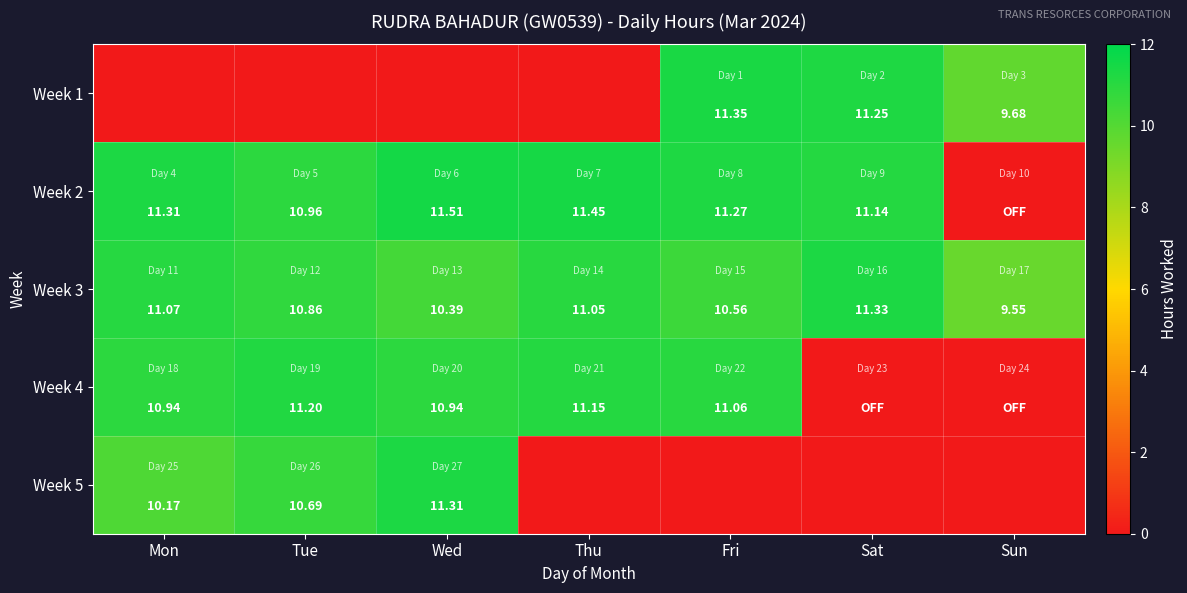

What is the greatest value displayed?

11.5